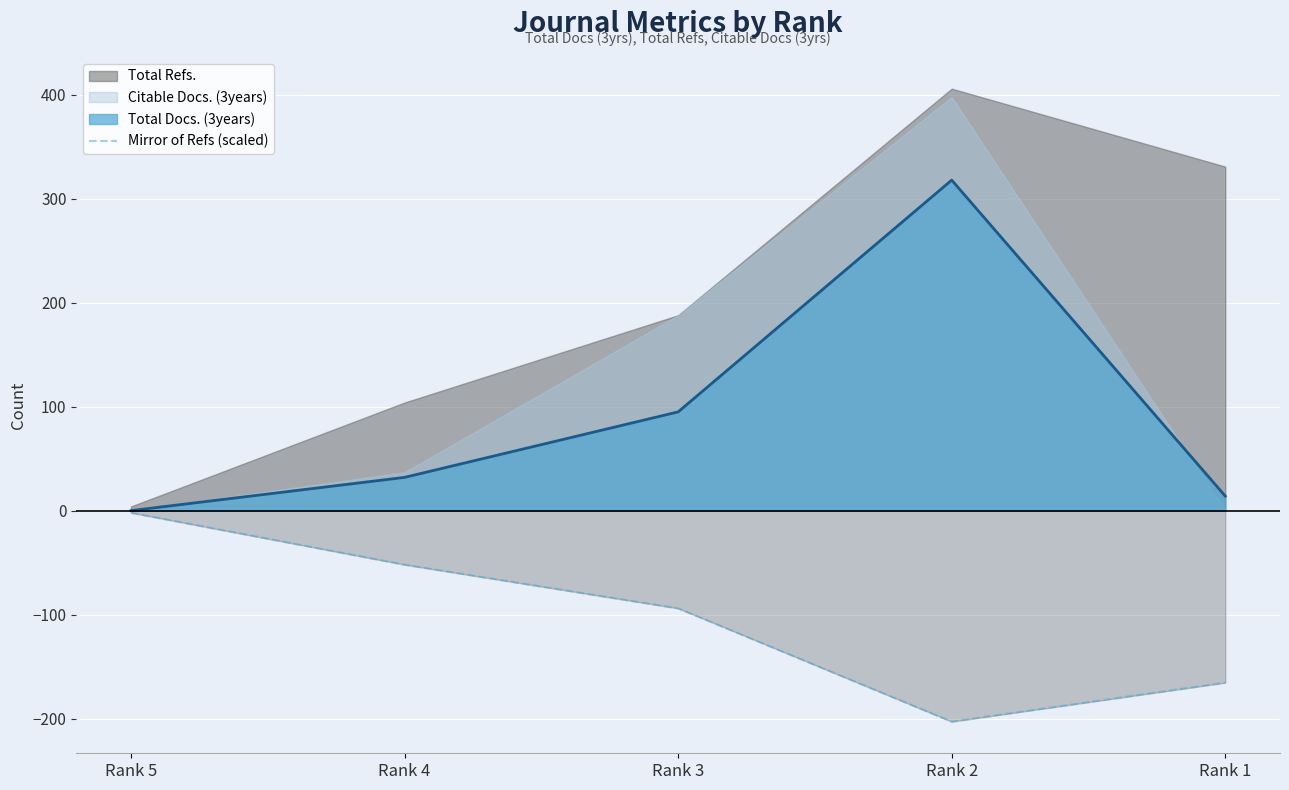

How many data points does each series have?

5